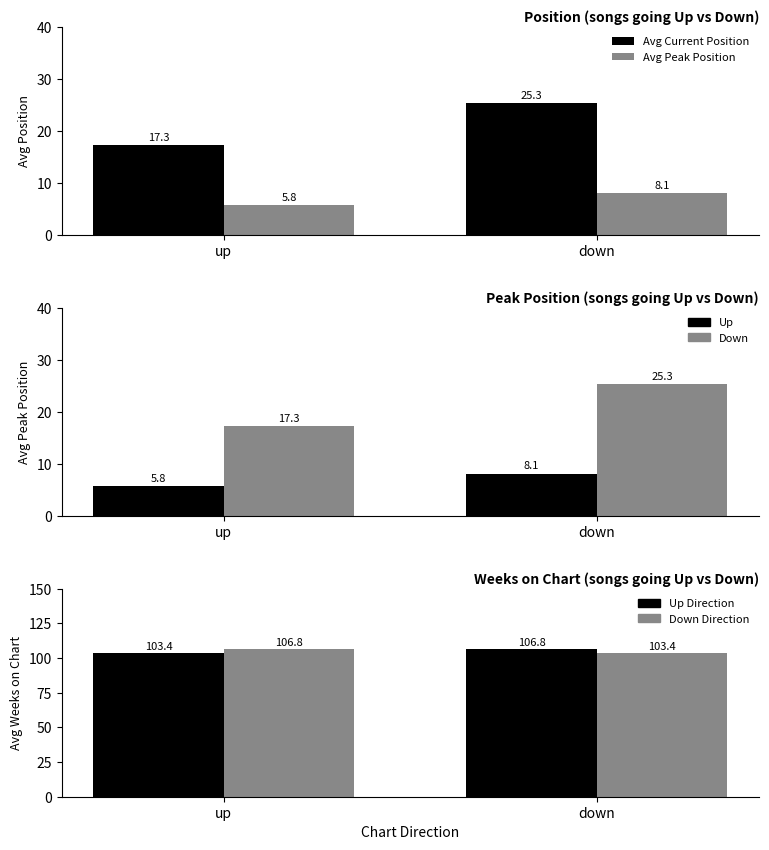

At which category does the chart reach its minimum across all series?

up